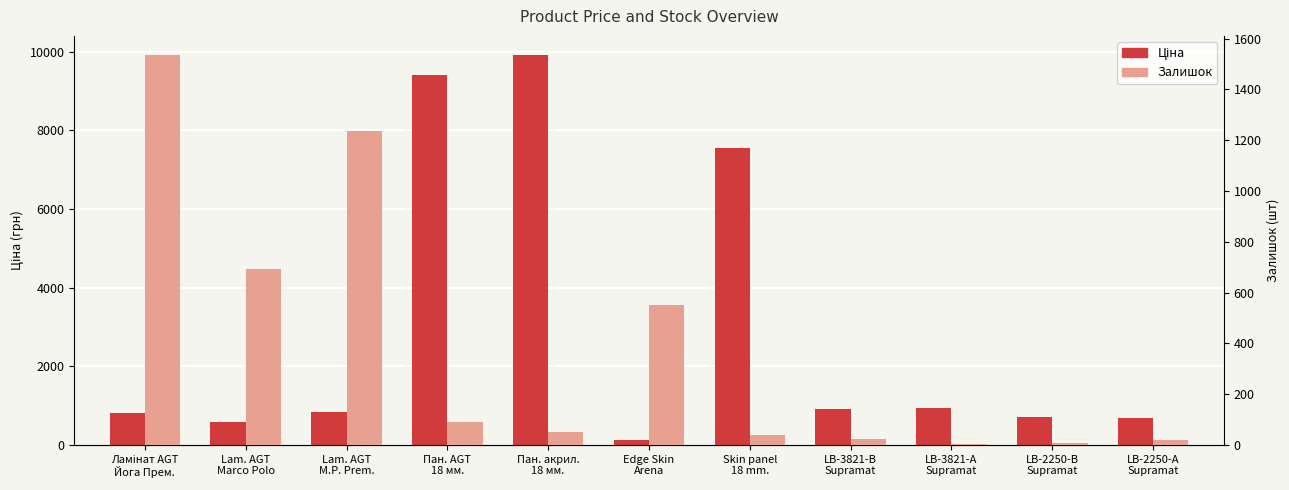

Count the number of categories in the chart.

11